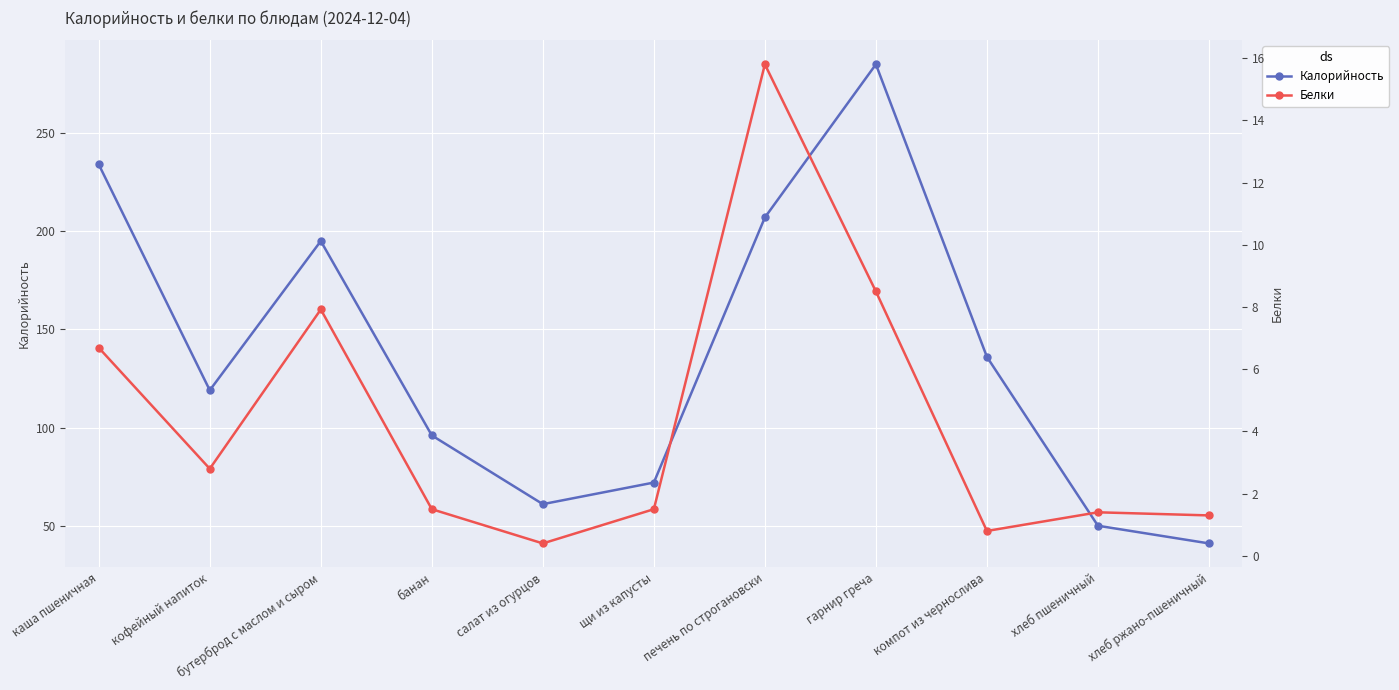

At which category is the sum across all series the highest?

гарнир греча